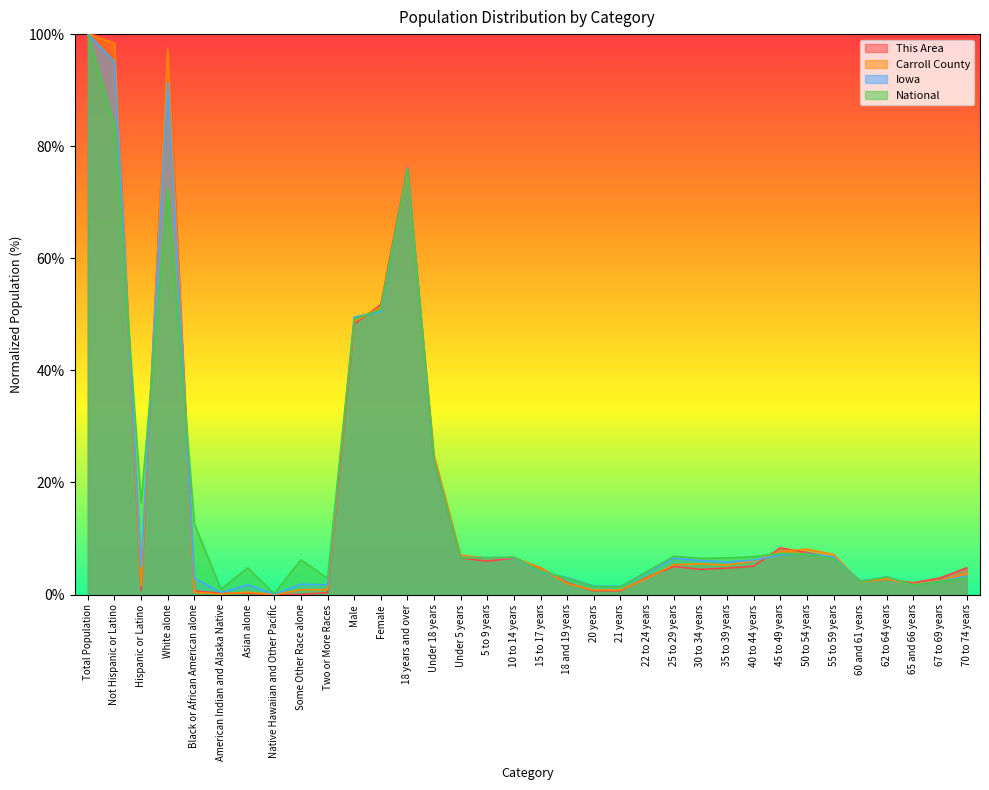

How many intersections are there between National and Iowa?

14